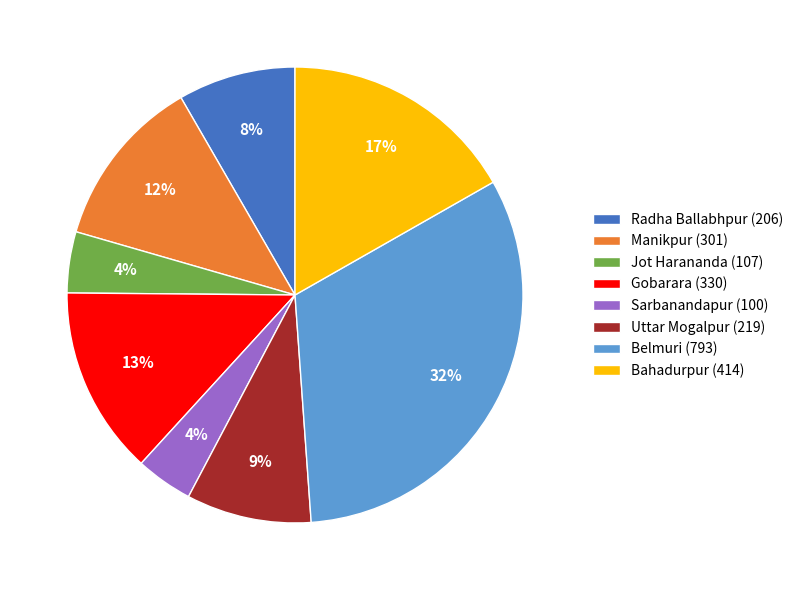

Which category has the biggest portion of the pie?

Belmuri (793)